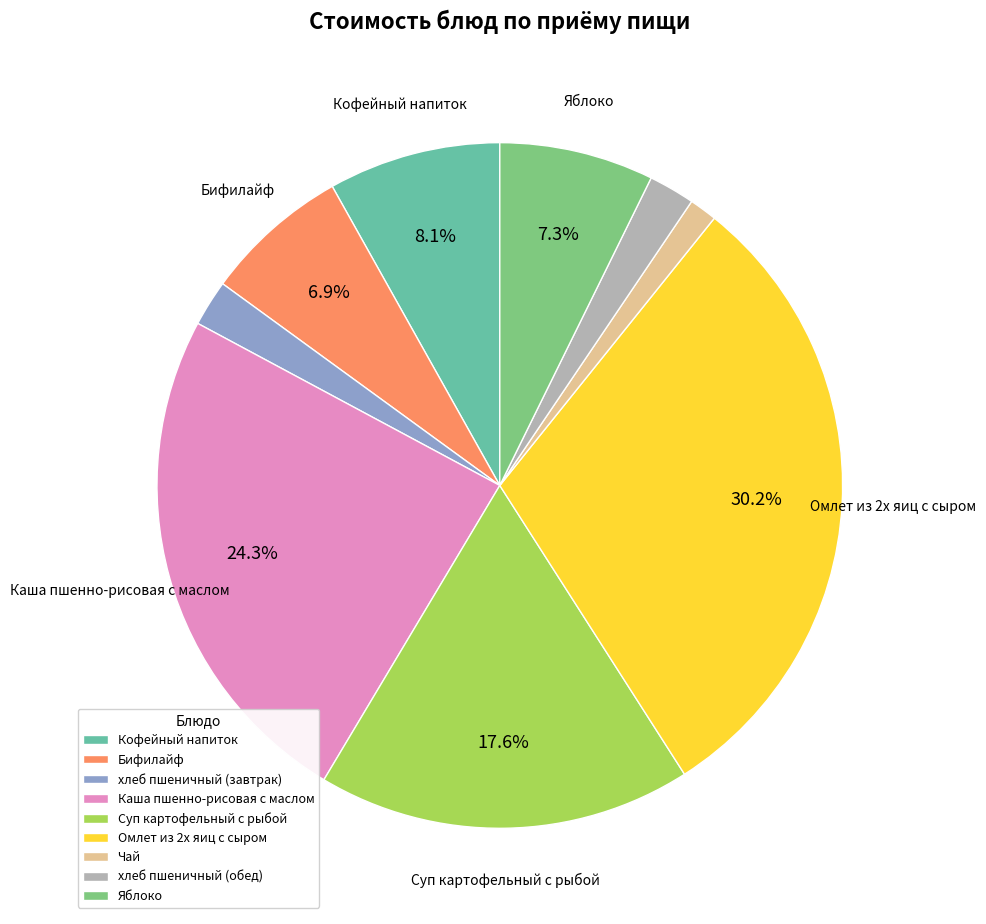

Count the number of slices in the pie.

9